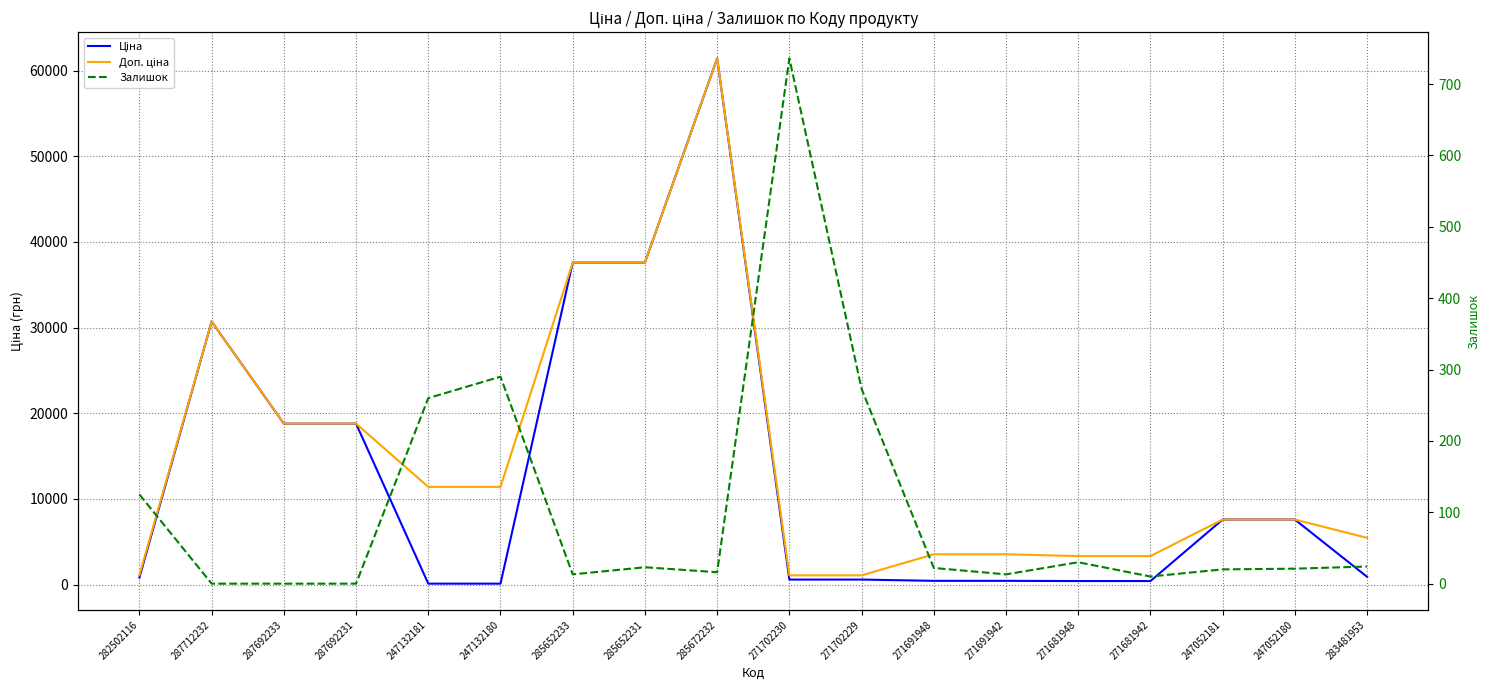

Which series has the largest range (max minus min)?

Ціна